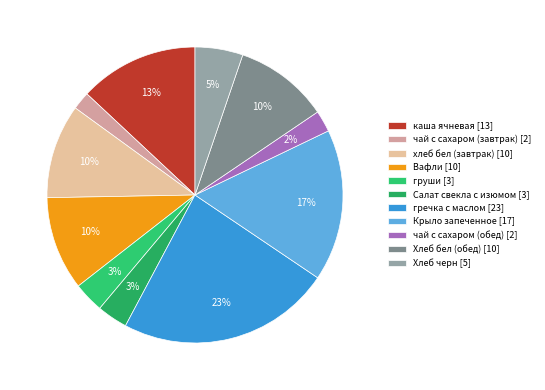

To the nearest percent, what percentage of the pie is гречка с маслом?

23%